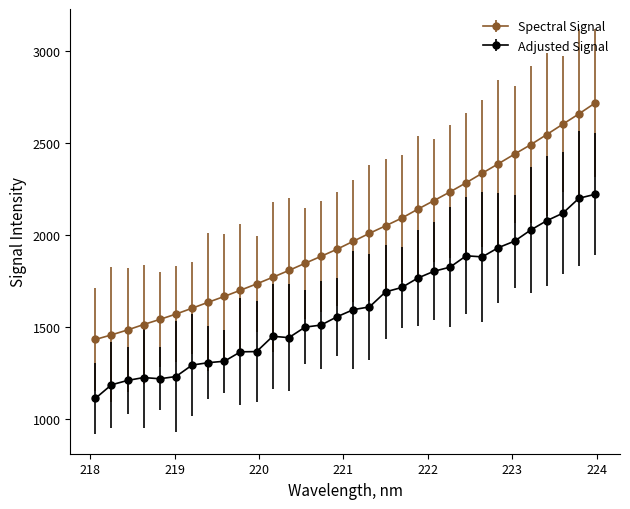

What is the difference between the maximum and second lowest values in the Spectral Signal series?

1259.7